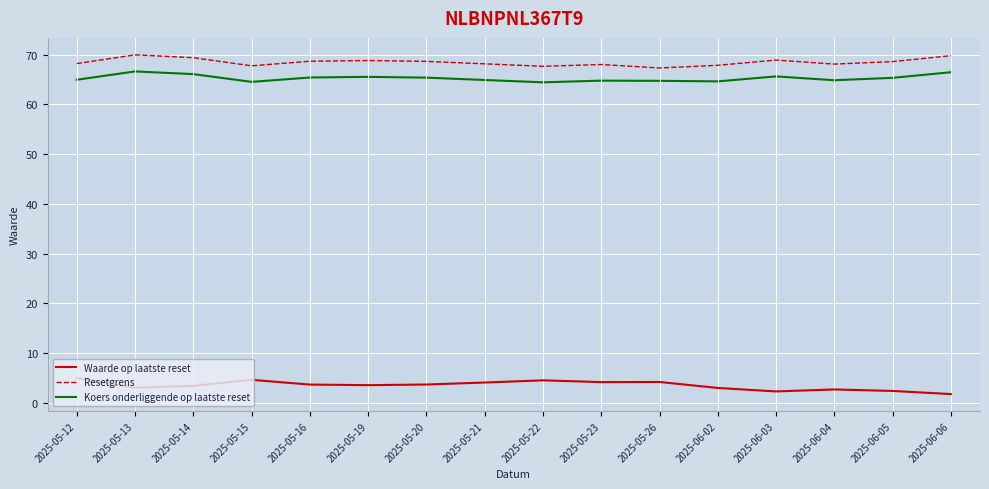

Does the chart have visible grid lines?

Yes